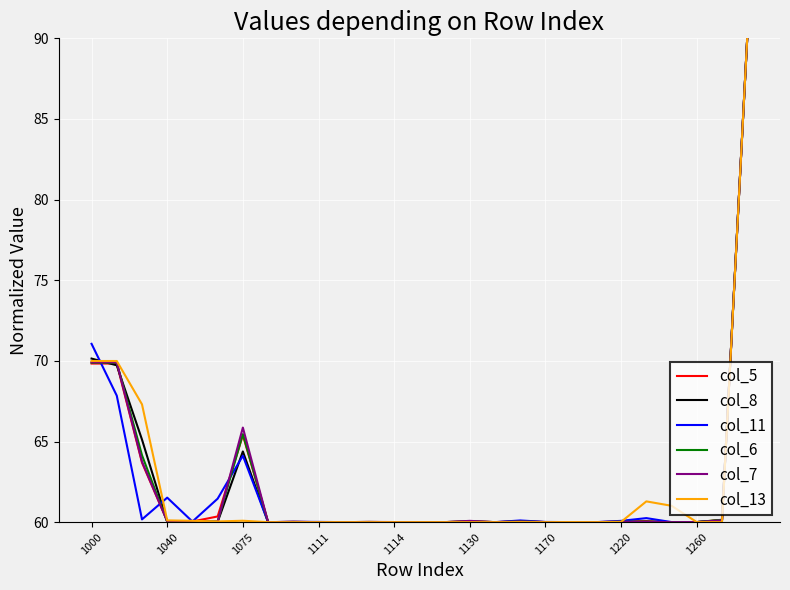

What is the minimum value for col_8?

60.0